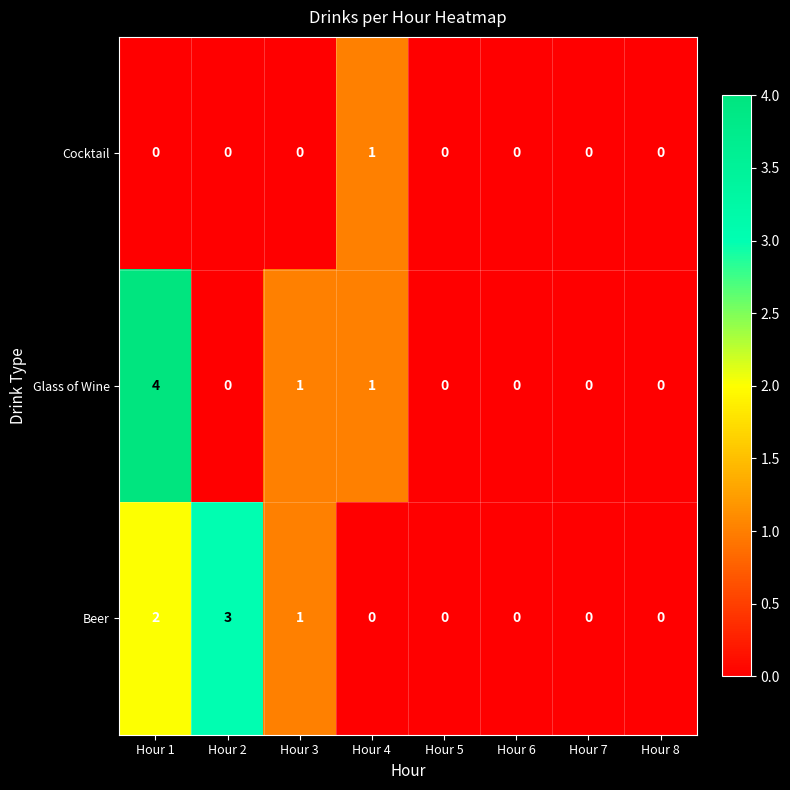

Which series has the widest spread of values?

Glass of Wine